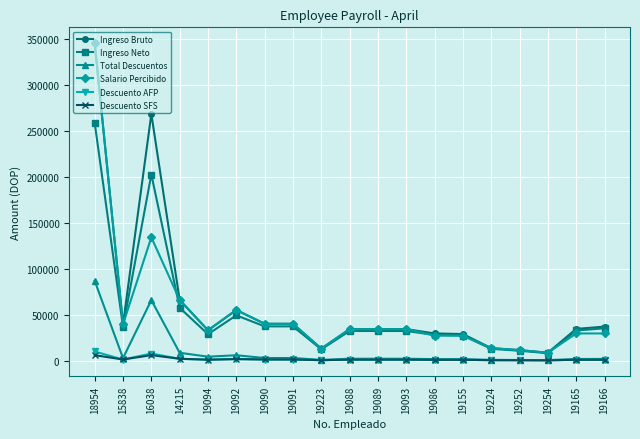

True or false: Descuento AFP and Ingreso Neto intersect in this chart.

False